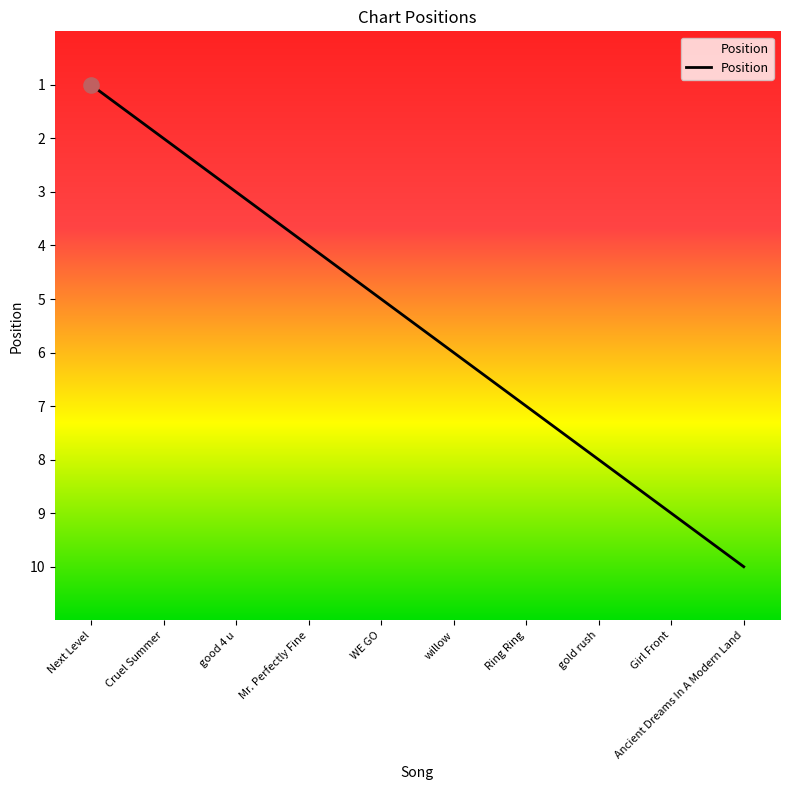

Between Ring Ring and Next Level, which is larger?

Ring Ring